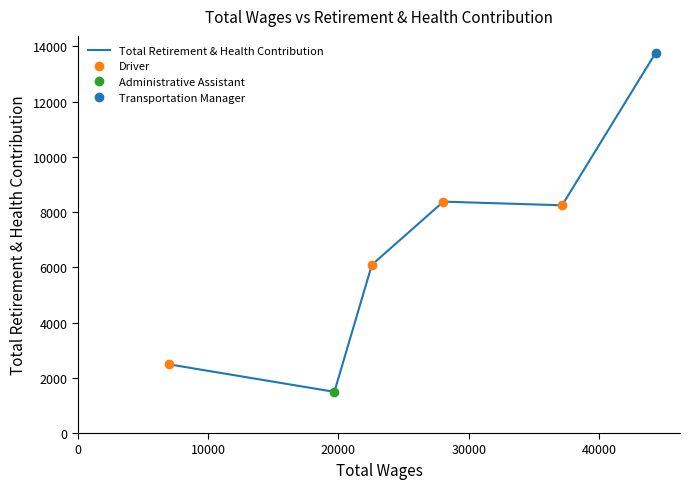

The value at 0 is 2488. True or false?

True